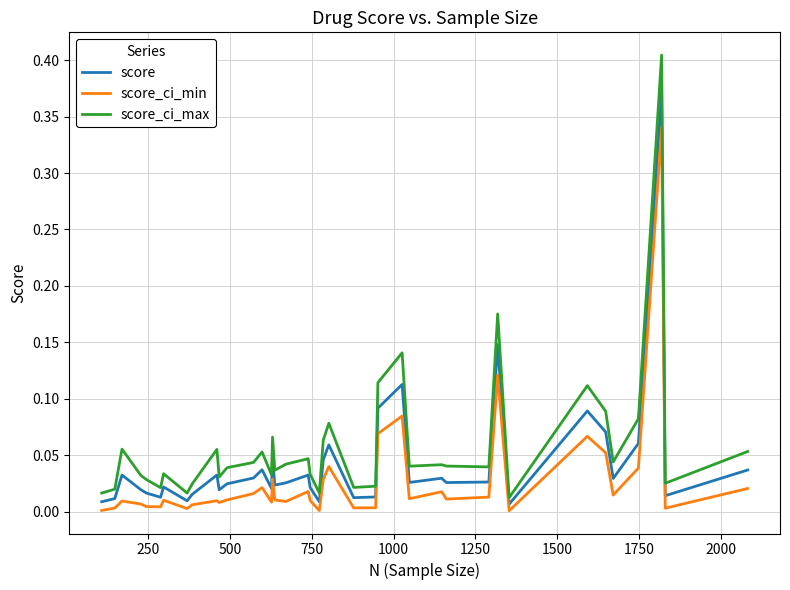

True or false: score_ci_min and score_ci_max cross at least once.

False